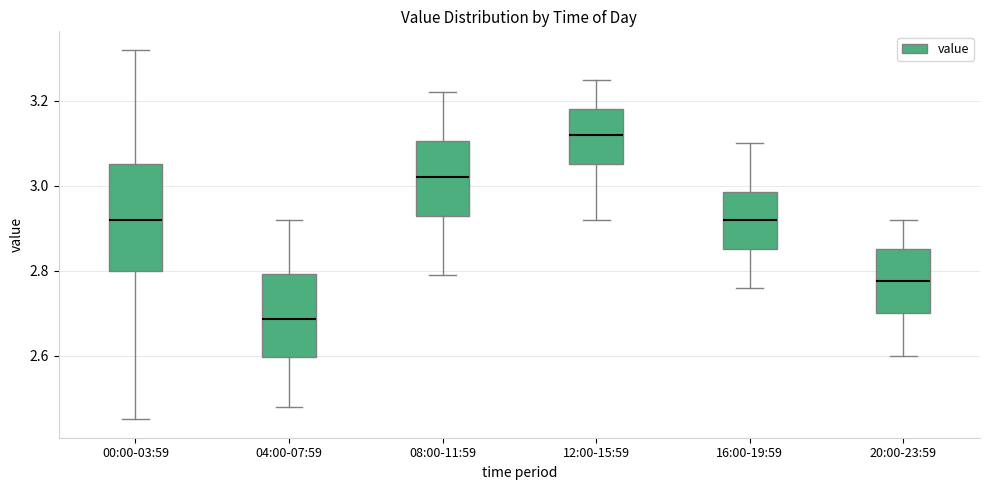

Reading left to right, transcribe this box plot: for each box, give where its median line is, the range the box spans, and where its two whiskers end, as read against the y-axis. The values are not printed on the chart, so give them approximately, as read against the axis.

00:00-03:59: median 2.92, box 2.80 to 3.06, whiskers 2.46 to 3.32
04:00-07:59: median 2.68, box 2.60 to 2.80, whiskers 2.48 to 2.92
08:00-11:59: median 3.02, box 2.92 to 3.10, whiskers 2.80 to 3.22
12:00-15:59: median 3.12, box 3.06 to 3.18, whiskers 2.92 to 3.26
16:00-19:59: median 2.92, box 2.86 to 2.98, whiskers 2.76 to 3.10
20:00-23:59: median 2.78, box 2.70 to 2.86, whiskers 2.60 to 2.92